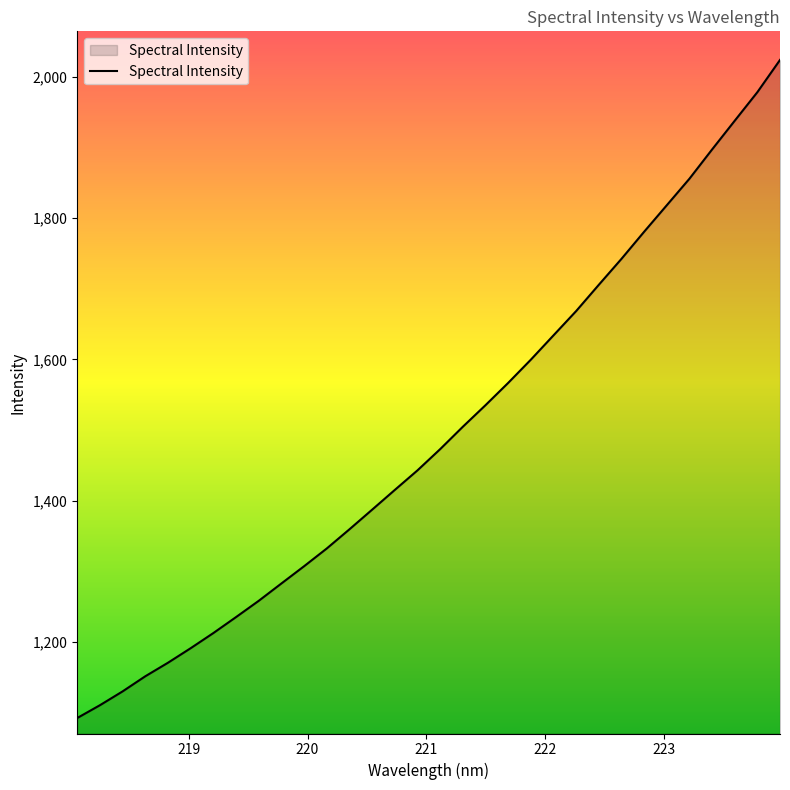

What is the minimum value shown in the chart?

1092.6